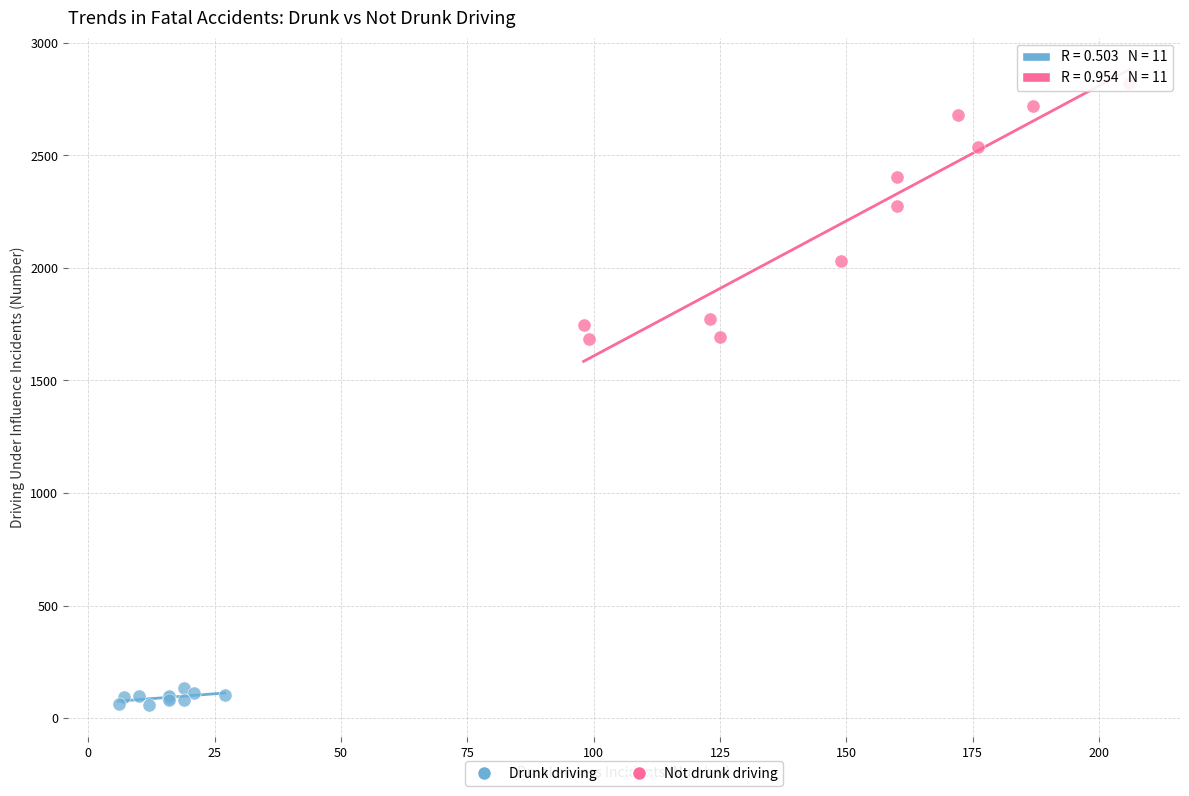

Which series contains the lowest Y value?

Drunk driving